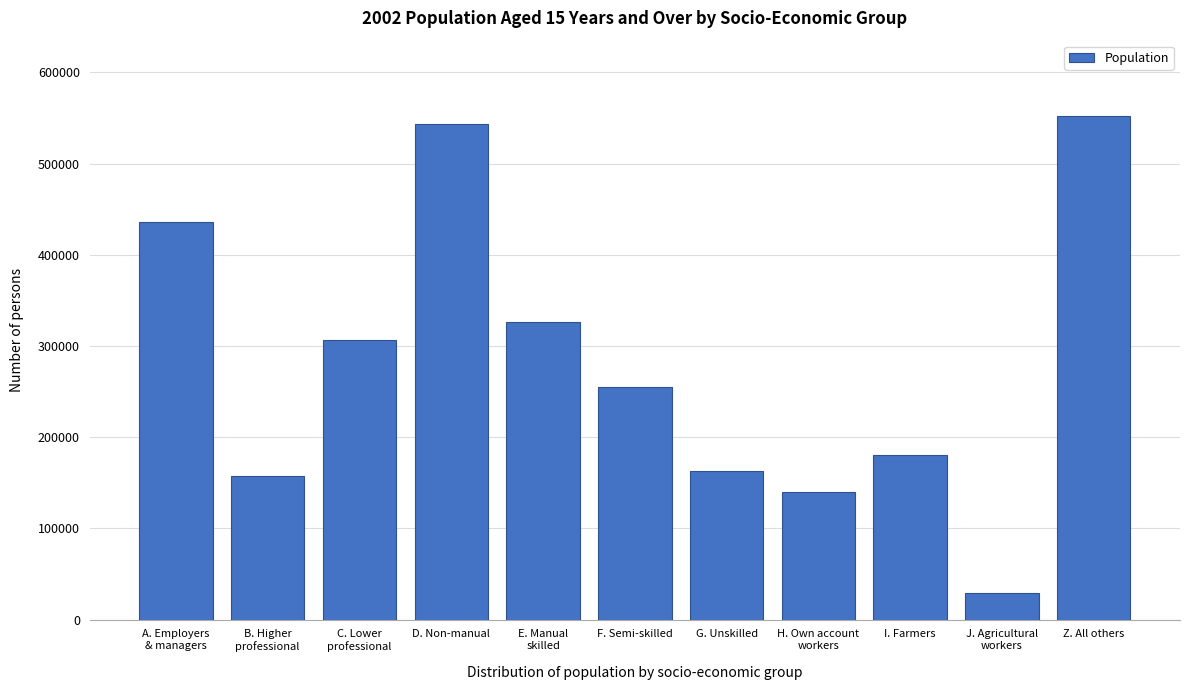

Reading left to right, what are all the values shown in this chart?

436029	157302	306575	543834	325979	255650	163123	139630	180766	28858	552029